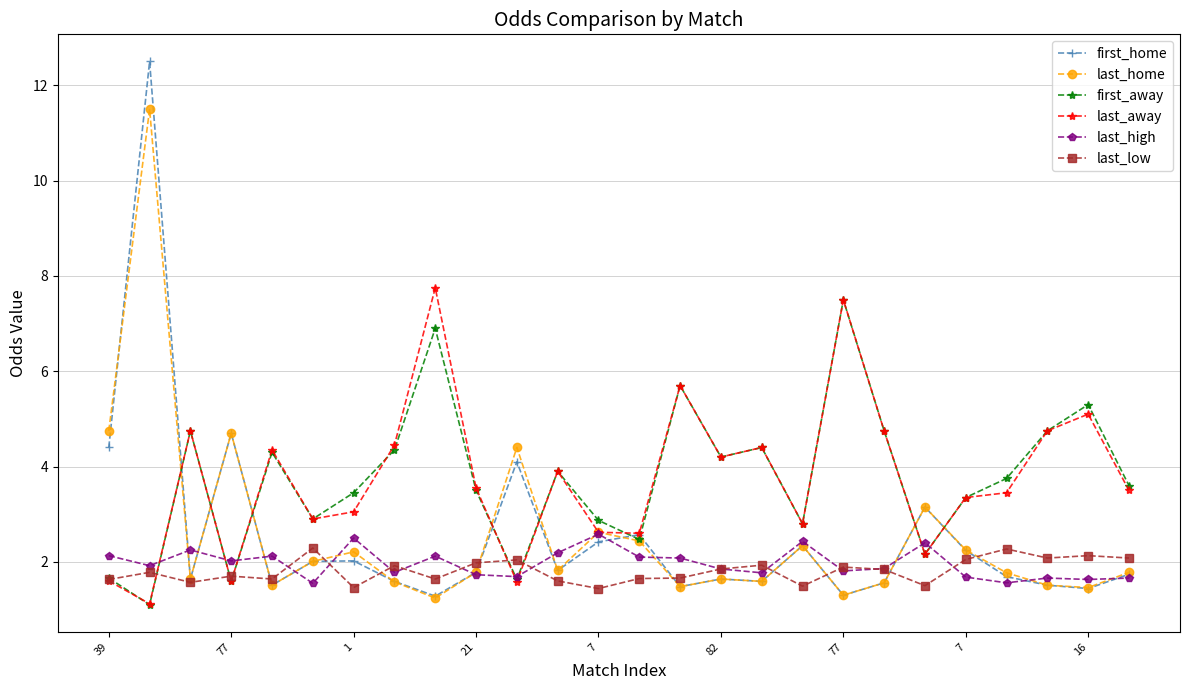

What are all the series names shown in the legend?

first_home, last_home, first_away, last_away, last_high, last_low